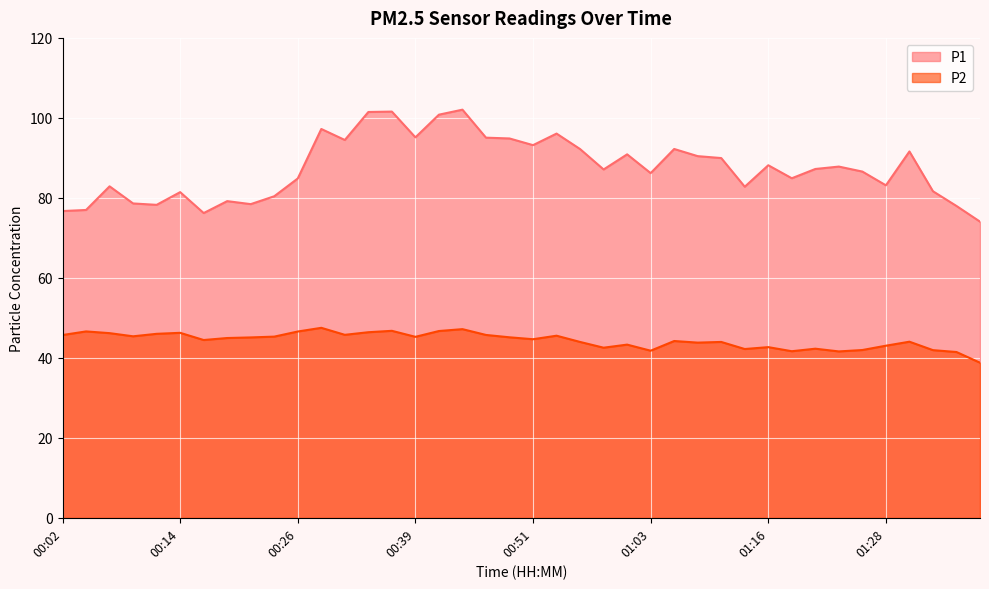

Reading left to right, what are all the values shown in this chart?

P1: 76.7	77.0	82.9	78.6	78.2	81.4	76.2	79.2	78.4	80.4	84.8	97.2	94.5	101.5	101.6	95.1	100.8	102.0	95.0	94.8	93.2	96.1	92.2	87.1	90.9	86.2	92.2	90.4	90.0	82.8	88.2	84.9	87.2	87.8	86.6	83.1	91.6	81.7	78.0	74.0
P2: 45.7	46.6	46.2	45.4	46.0	46.2	44.5	45.0	45.1	45.3	46.6	47.5	45.8	46.4	46.8	45.2	46.7	47.2	45.7	45.1	44.6	45.5	44.0	42.5	43.3	41.8	44.2	43.8	44.0	42.2	42.7	41.6	42.3	41.6	42.0	43.0	44.0	41.9	41.5	38.8